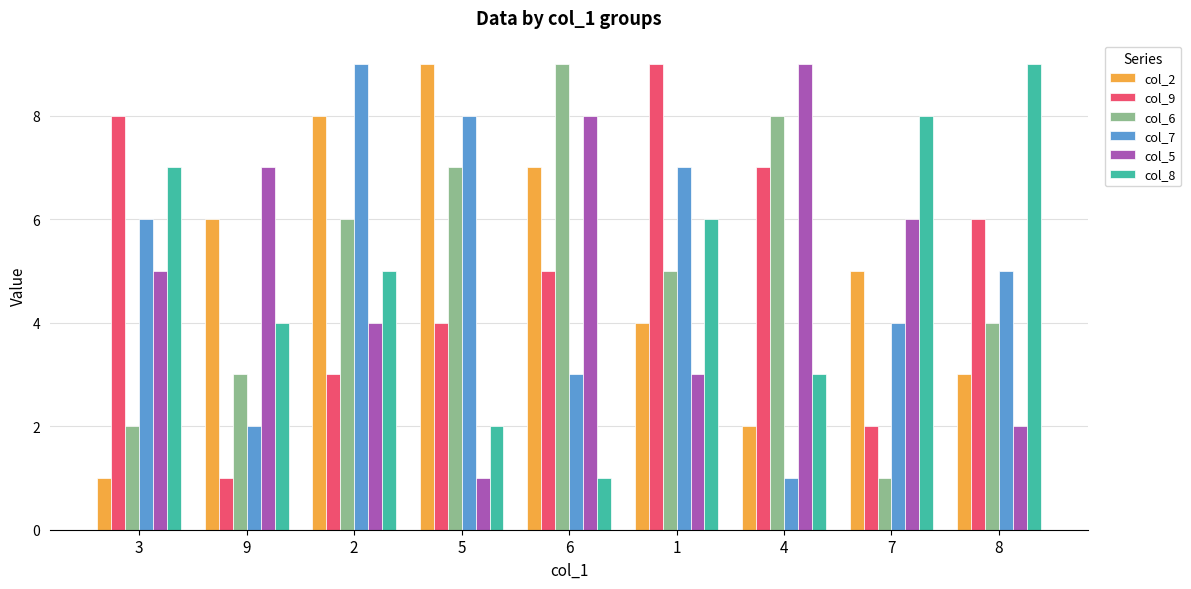

Between 6 and 4, which series saw the biggest shift?

col_2